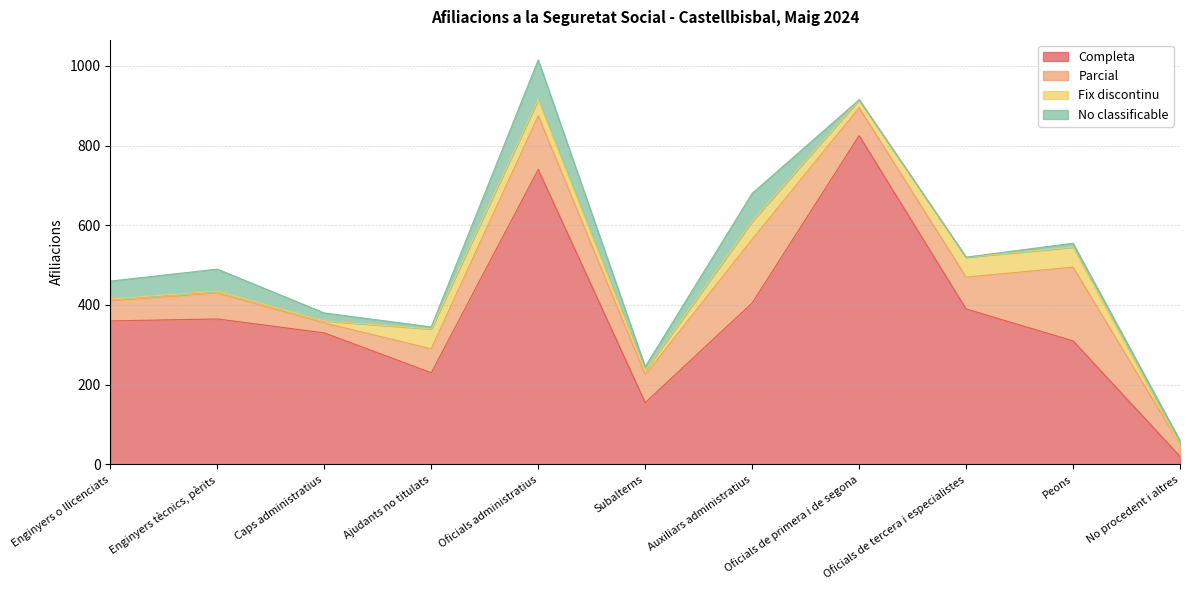

Read the Parcial value at Oficials administratius, to the nearest 50.

150